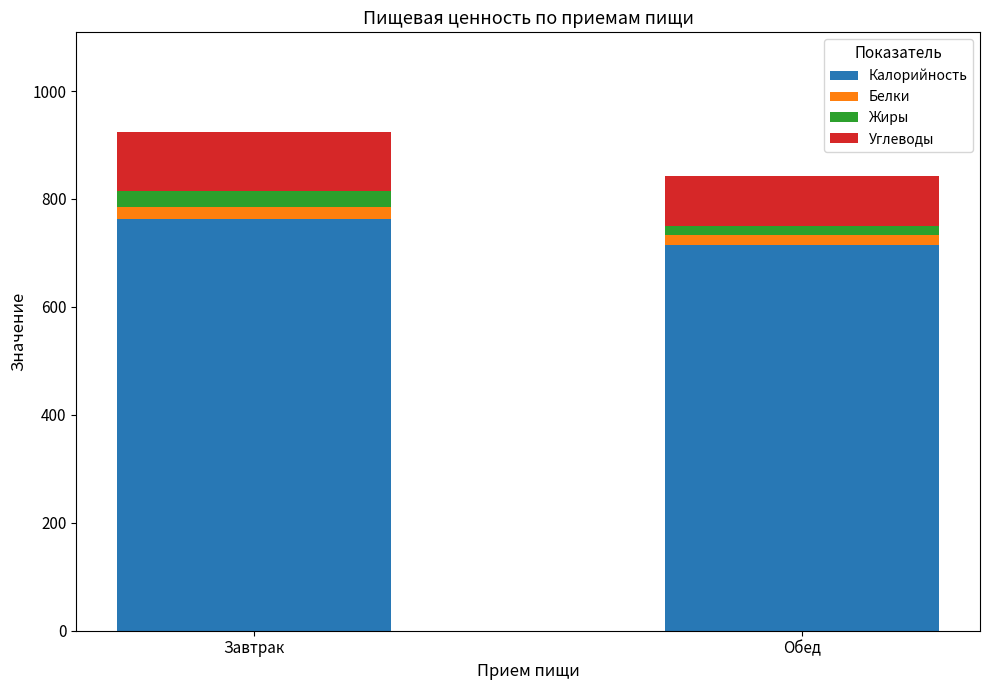

How many bars are there in total?

2